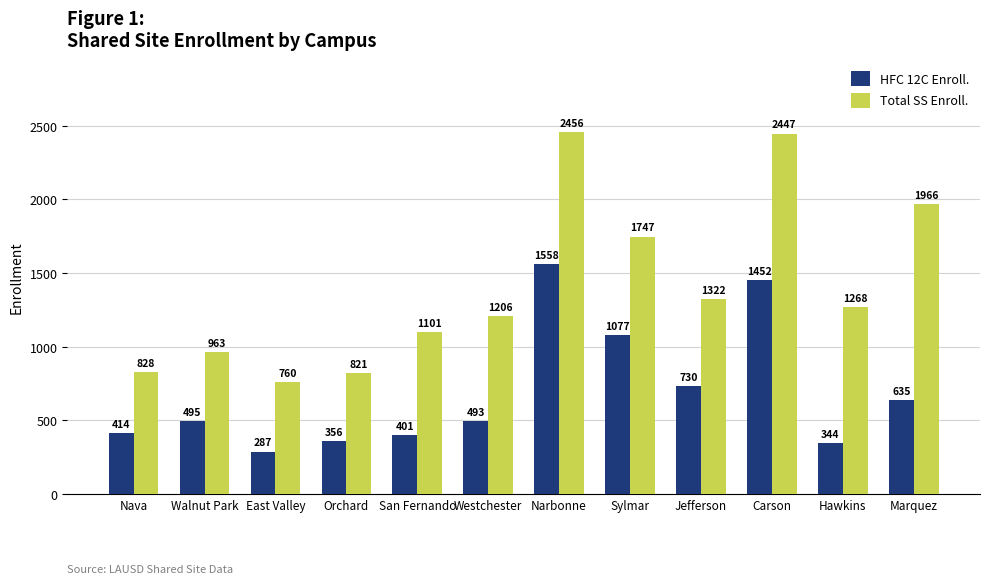

Rank the series at Sylmar from highest to lowest value.

Total SS Enroll., HFC 12C Enroll.